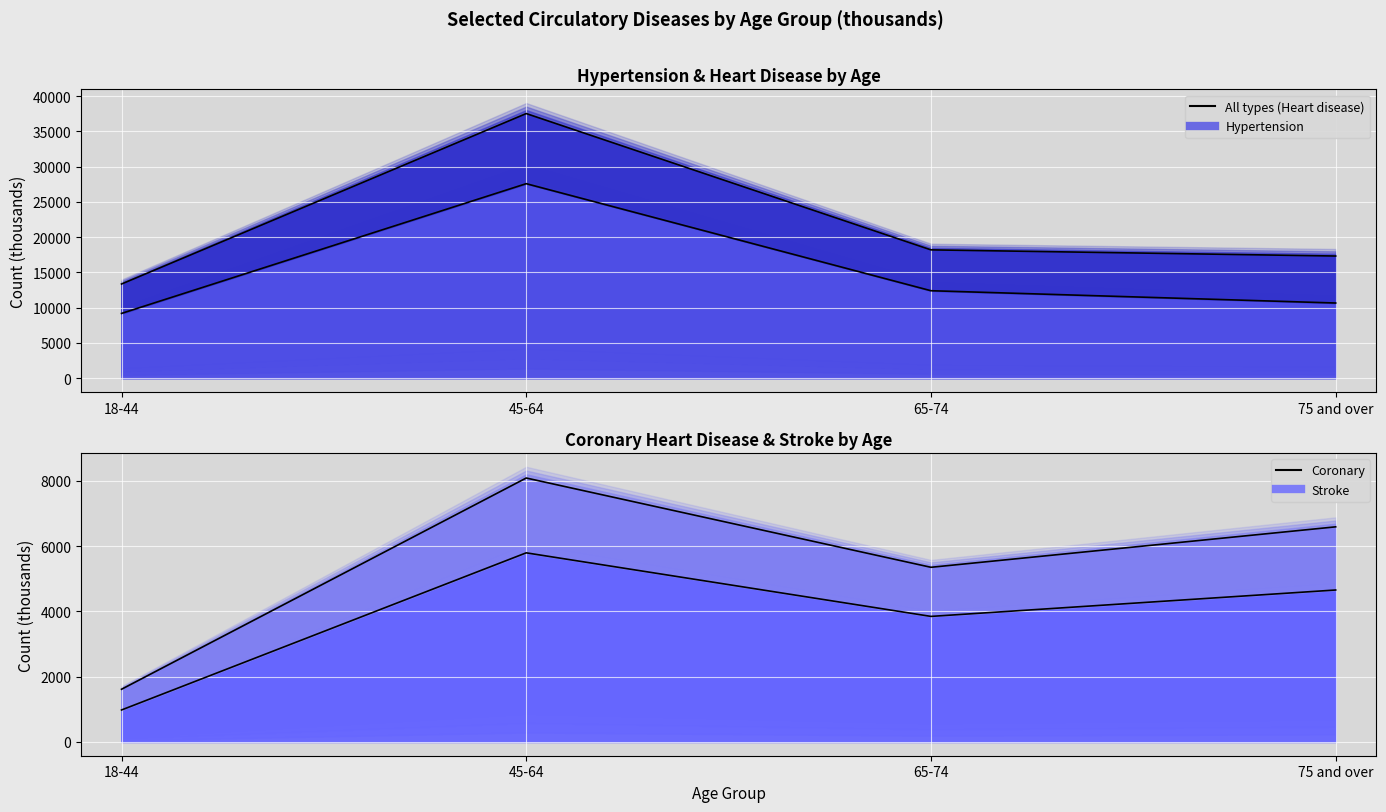

True or false: Coronary and Hypertension cross at least once.

False